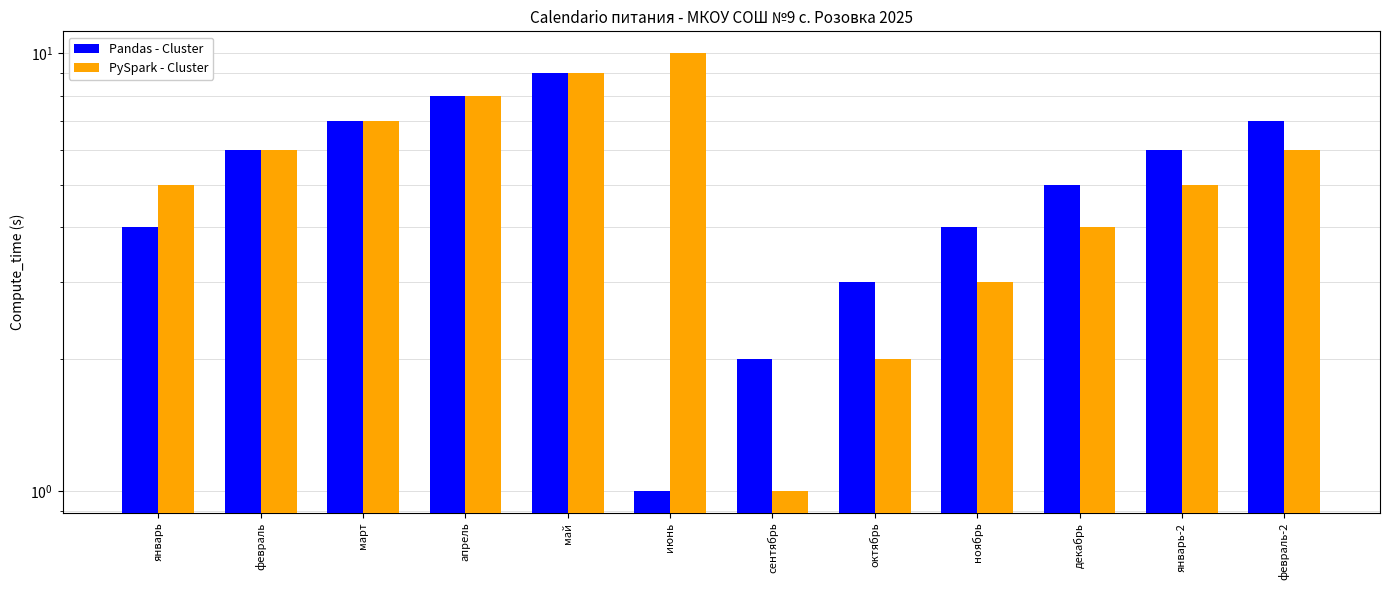

Reading left to right, what are all the values shown in this chart?

Pandas - Cluster: январь=4	февраль=6	март=7	апрель=8	май=9	июнь=1	сентябрь=2	октябрь=3	ноябрь=4	декабрь=5	январь-2=6	февраль-2=7
PySpark - Cluster: январь=5	февраль=6	март=7	апрель=8	май=9	июнь=10	сентябрь=1	октябрь=2	ноябрь=3	декабрь=4	январь-2=5	февраль-2=6